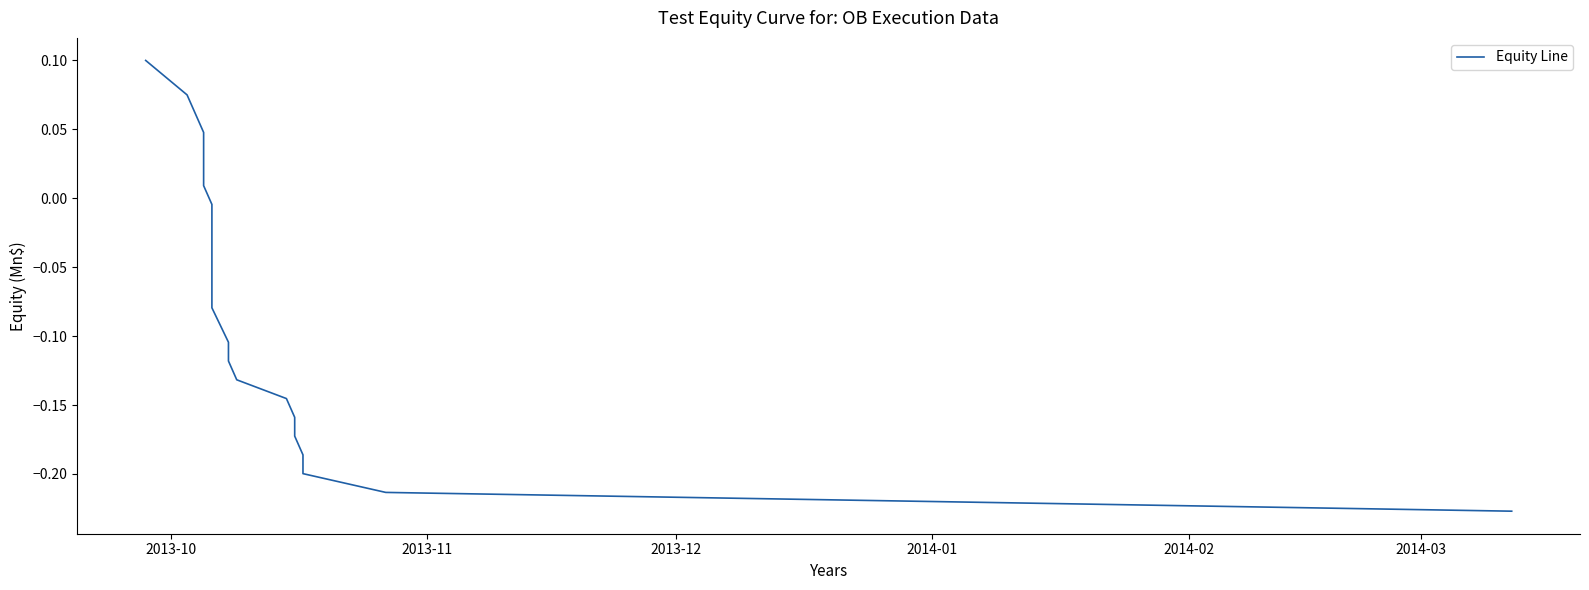

What is the difference between the maximum and minimum values?

0.3